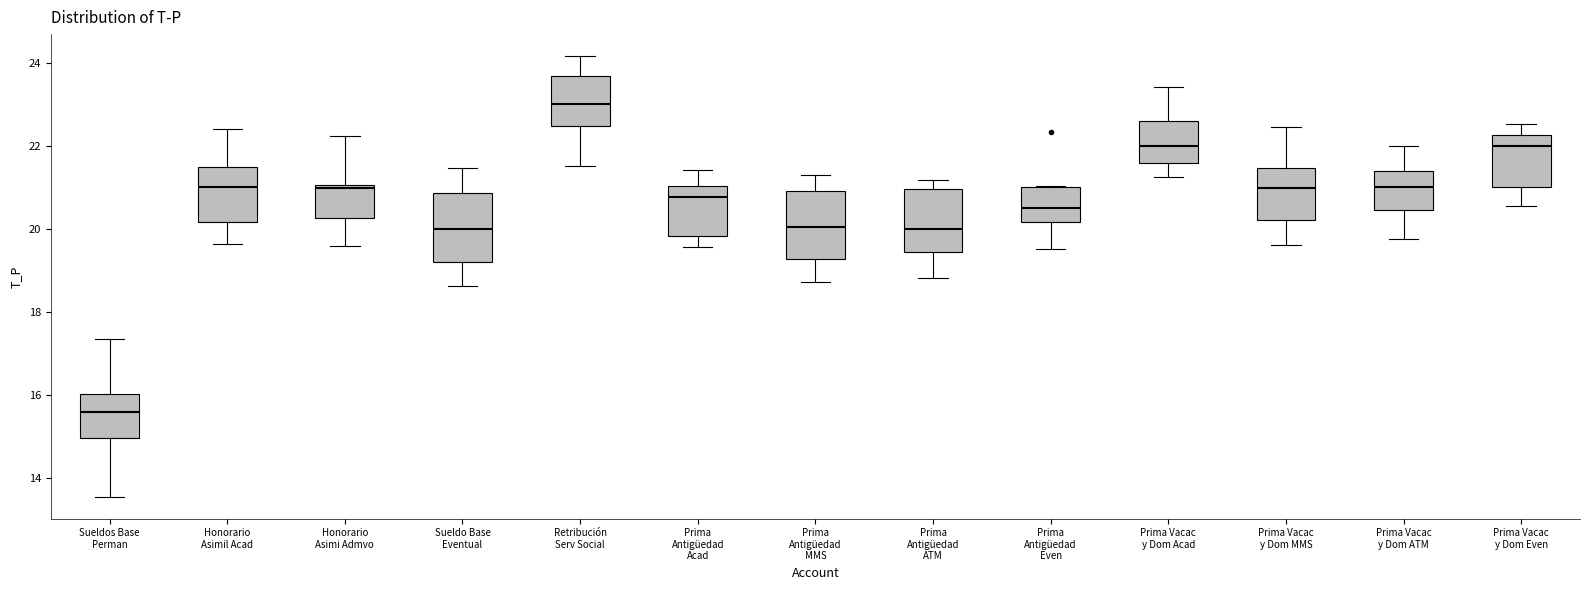

Which box's median line is the lowest?

Sueldos Base Perman